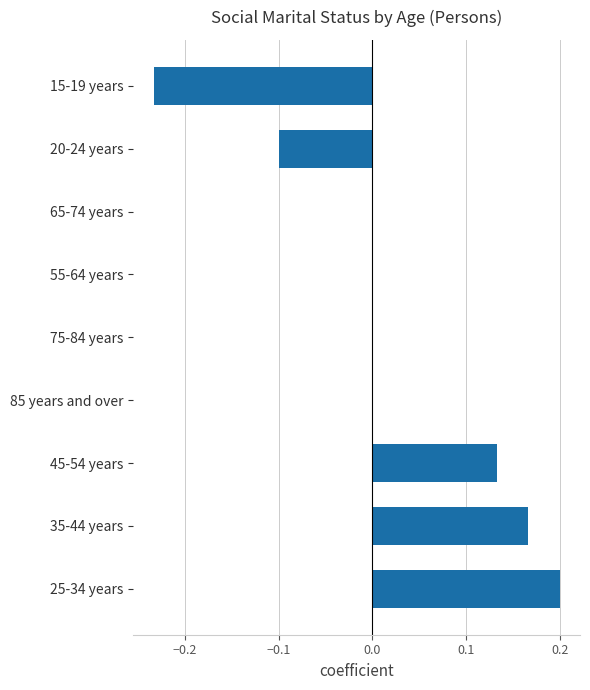

The chart shows a value of 0.0 at 85 years and over. True or false?

True